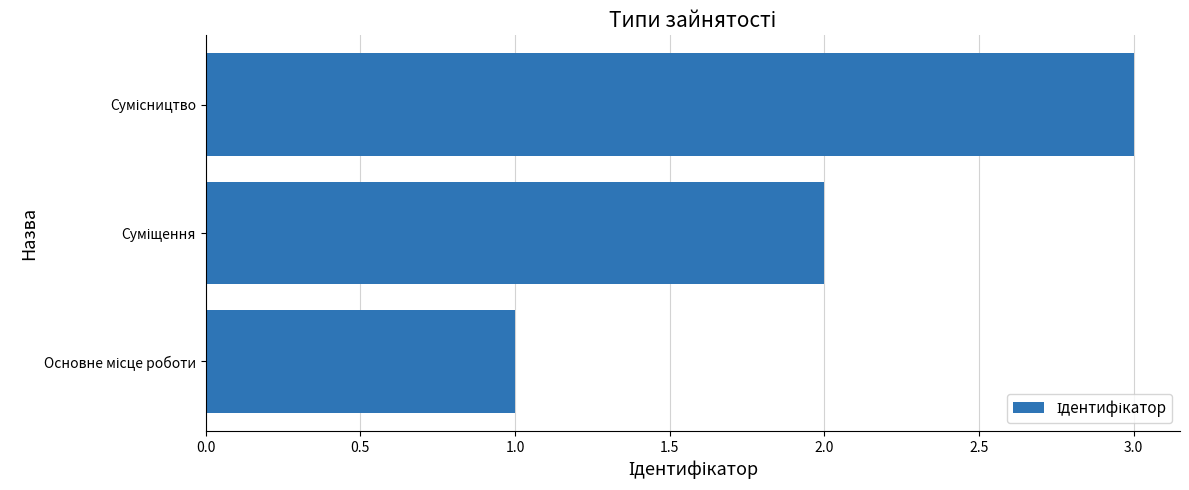

What is the sum of all values?

6